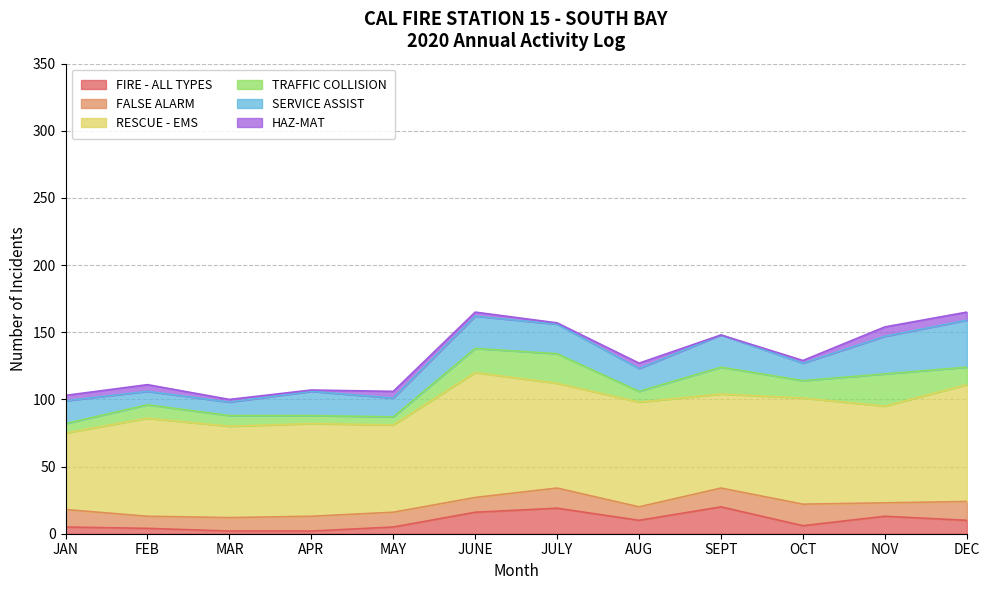

What is the difference between the second highest and second lowest values in the FIRE - ALL TYPES series?

17